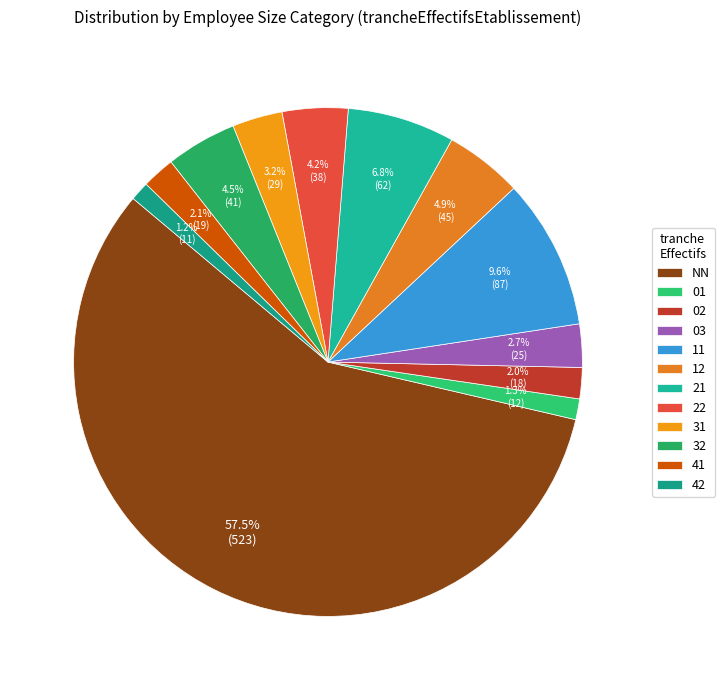

Is it true that 42 is 1% of the pie?

True